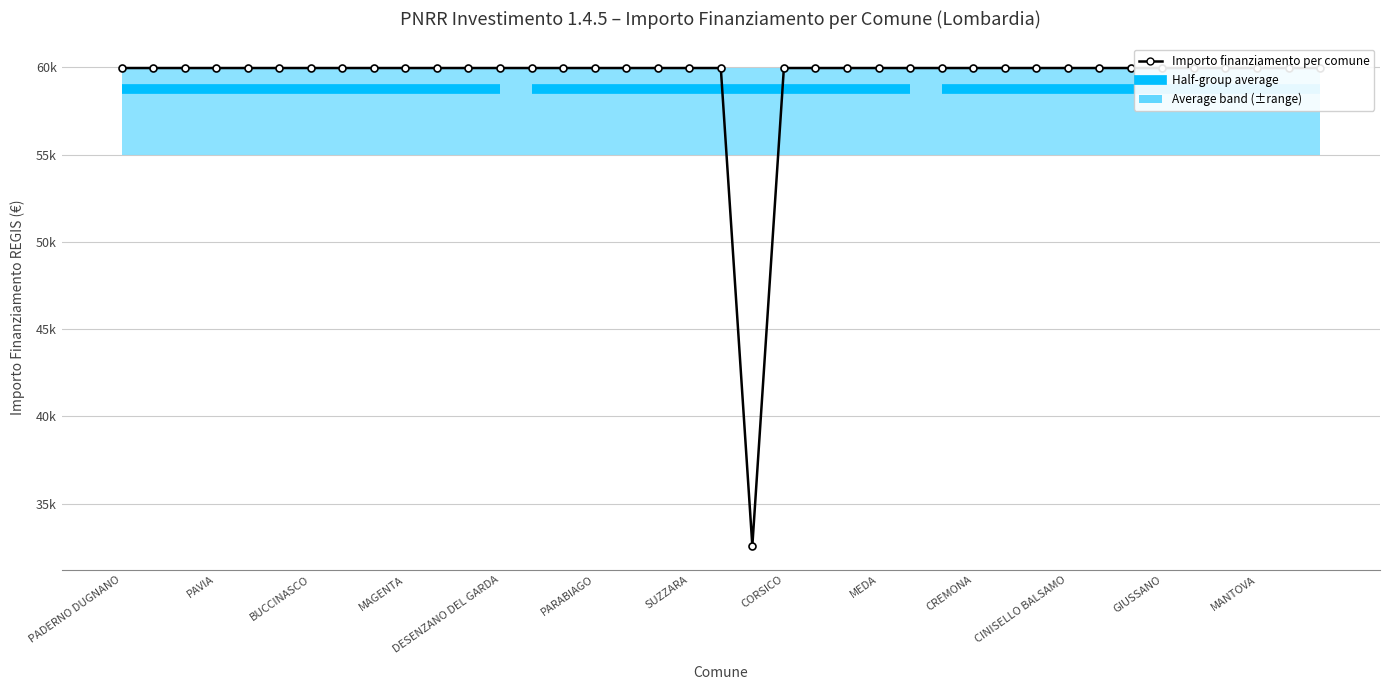

Where is the data nearest to the value 46277?

20